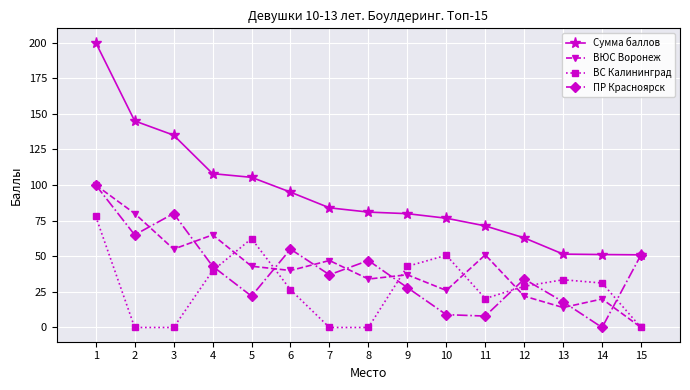

At which category is the sum across all series the highest?

1